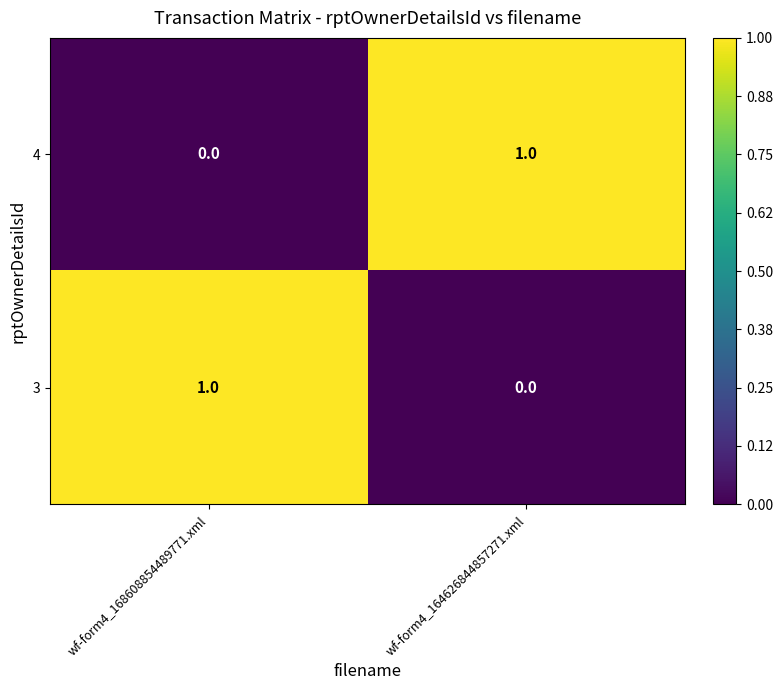

The 3 series shows 1 at wf-form4_168608854489771.xml. True or false?

True